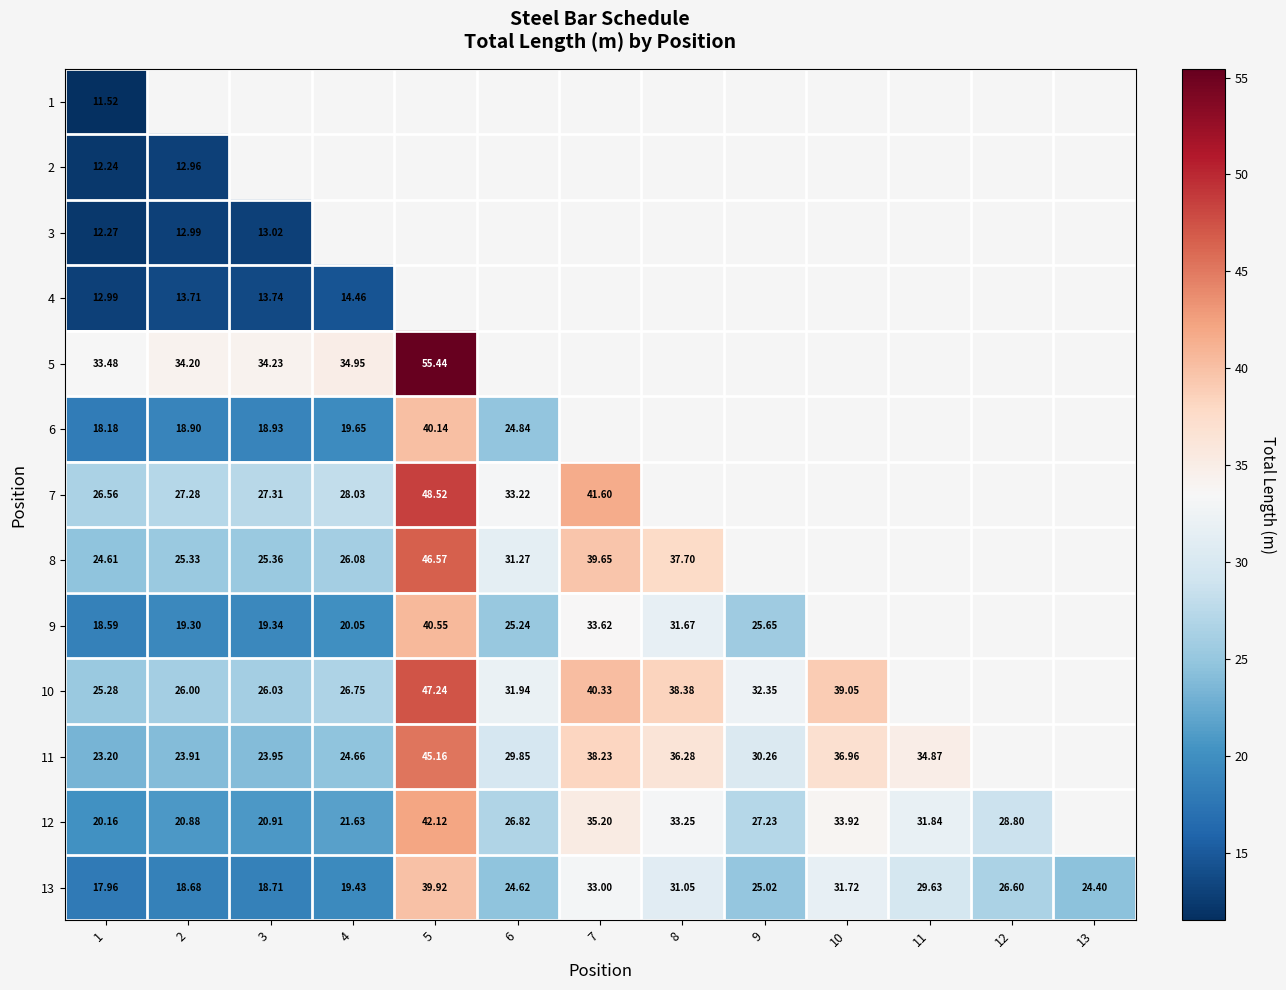

How many series are shown in this chart?

13